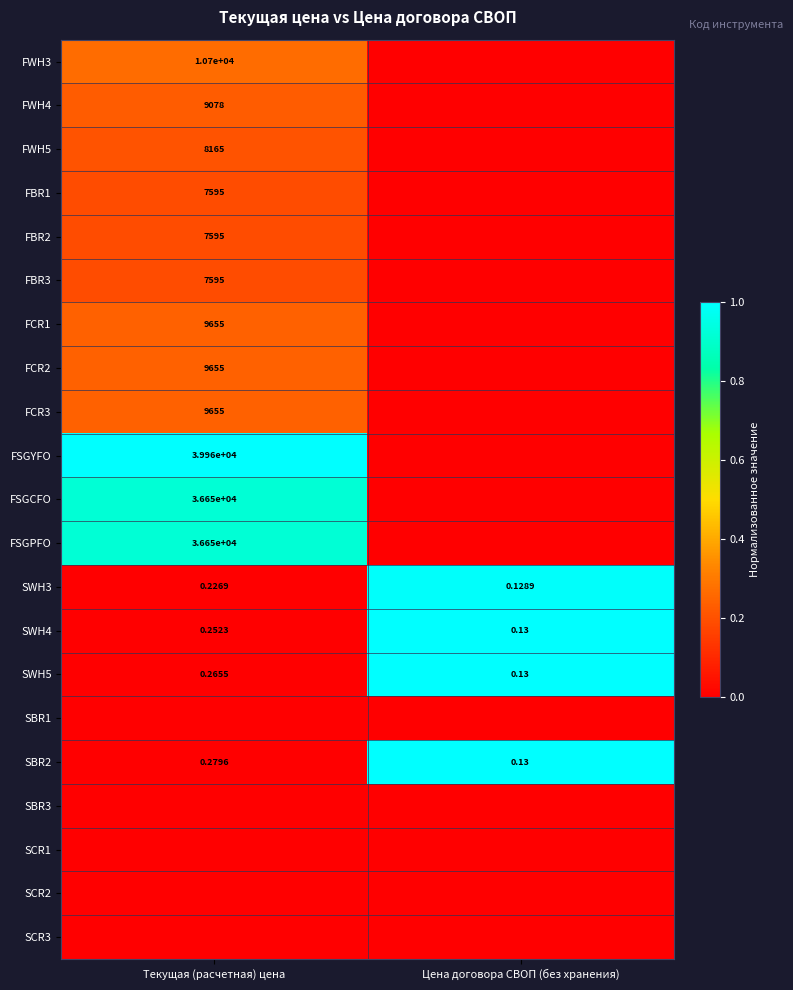

List the labels in order of SWH3 value, smallest first.

Цена договора СВОП (без хранения), Текущая (расчетная) цена